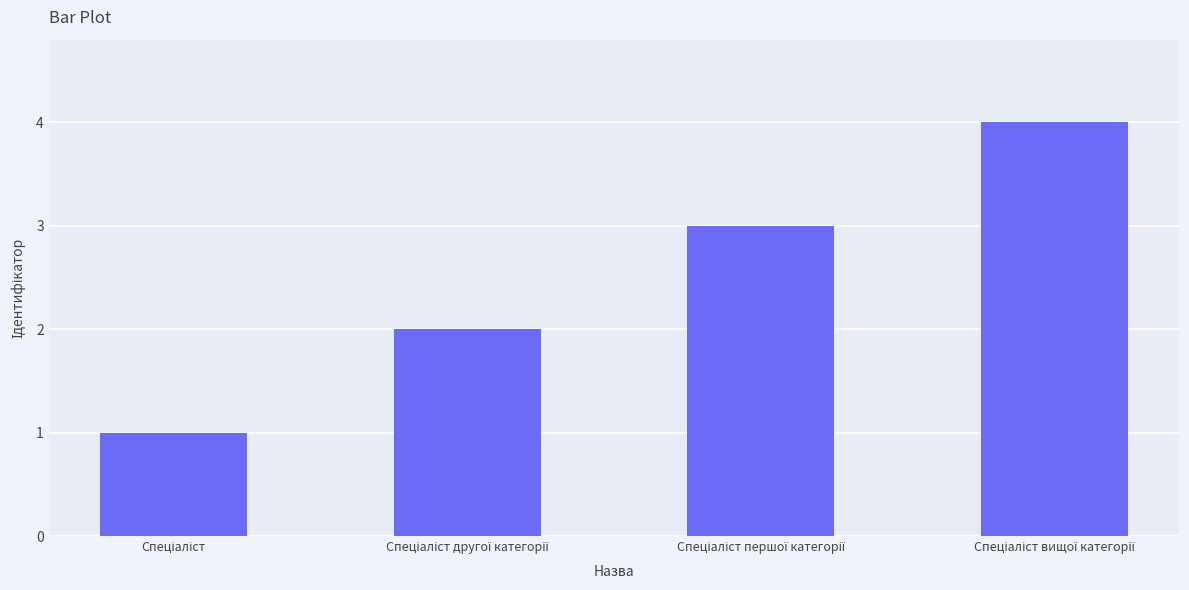

What is the maximum value shown in the chart?

4